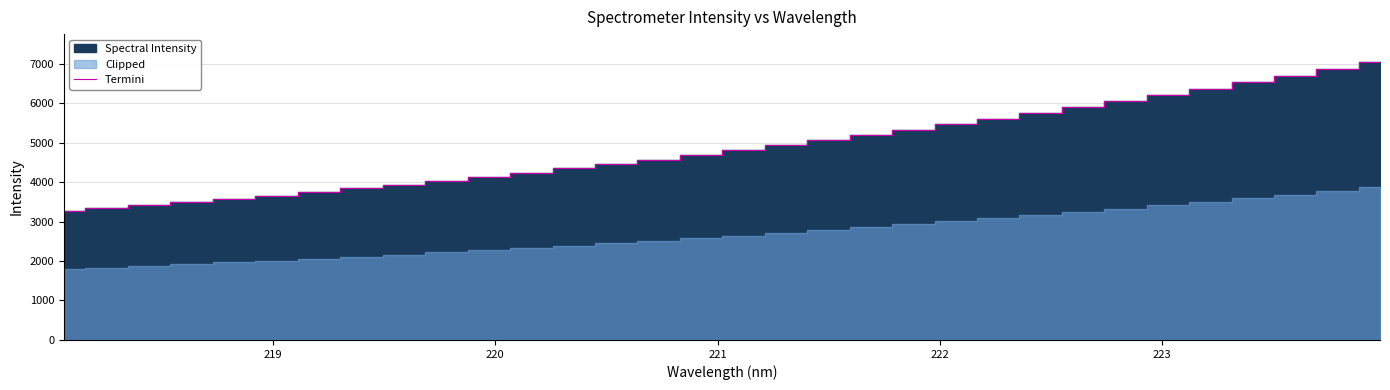

What is the minimum value for Termini?

3260.4